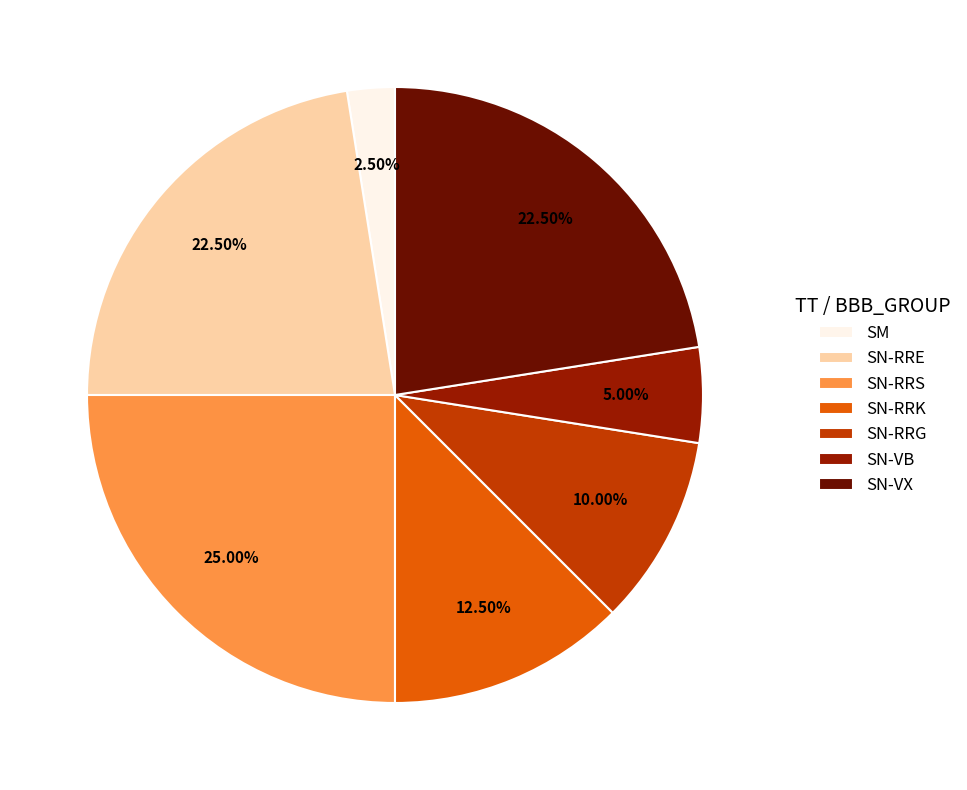

Approximately how many times larger is the value at SN-VX compared to SN-RRG?

2.2